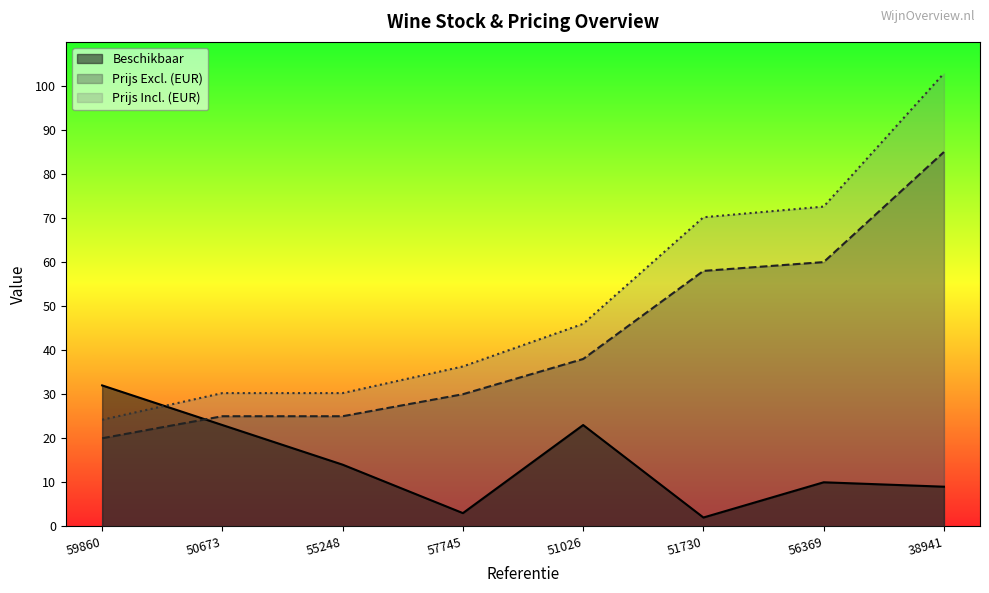

Rank the categories by Prijs Excl. (EUR) value from lowest to highest.

59860, 50673, 55248, 57745, 51026, 51730, 56369, 38941